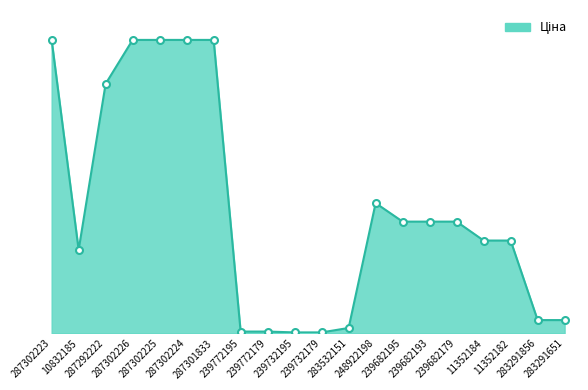

At which category does the data reach its first local peak?

248922198